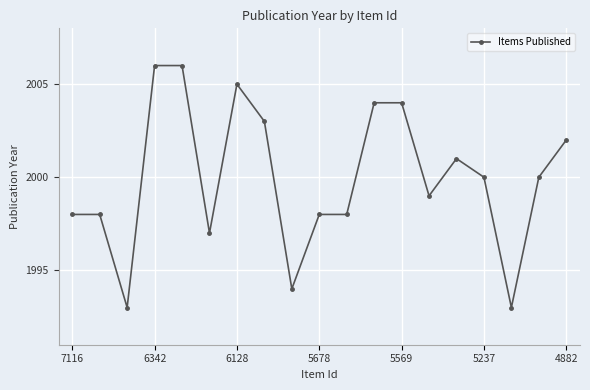

How many series are shown in this chart?

1